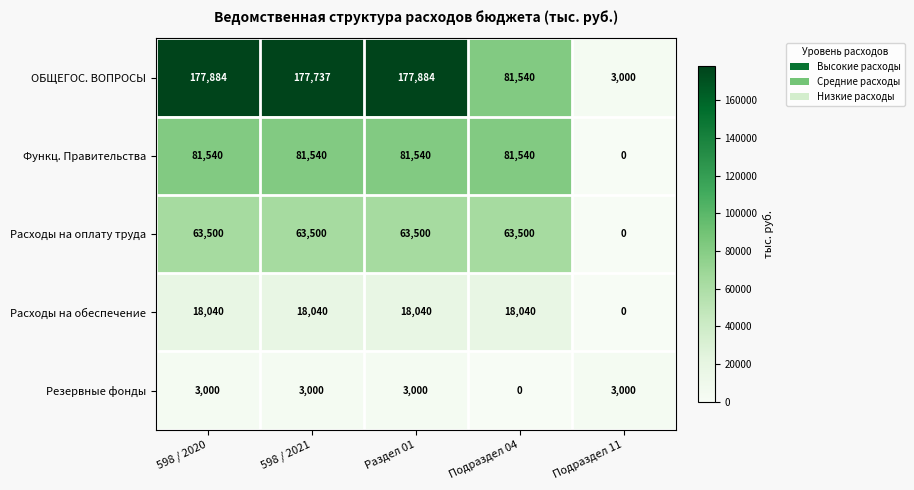

Reading left to right, list all the values displayed in this chart.

ОБЩЕГОС. ВОПРОСЫ: 598 / 2020=177884	598 / 2021=177737	Раздел 01=177884	Подраздел 04=81540	Подраздел 11=3000
Функц. Правительства: 598 / 2020=81540	598 / 2021=81540	Раздел 01=81540	Подраздел 04=81540	Подраздел 11=0
Расходы на оплату труда: 598 / 2020=63500	598 / 2021=63500	Раздел 01=63500	Подраздел 04=63500	Подраздел 11=0
Расходы на обеспечение: 598 / 2020=18040	598 / 2021=18040	Раздел 01=18040	Подраздел 04=18040	Подраздел 11=0
Резервные фонды: 598 / 2020=3000	598 / 2021=3000	Раздел 01=3000	Подраздел 04=0	Подраздел 11=3000